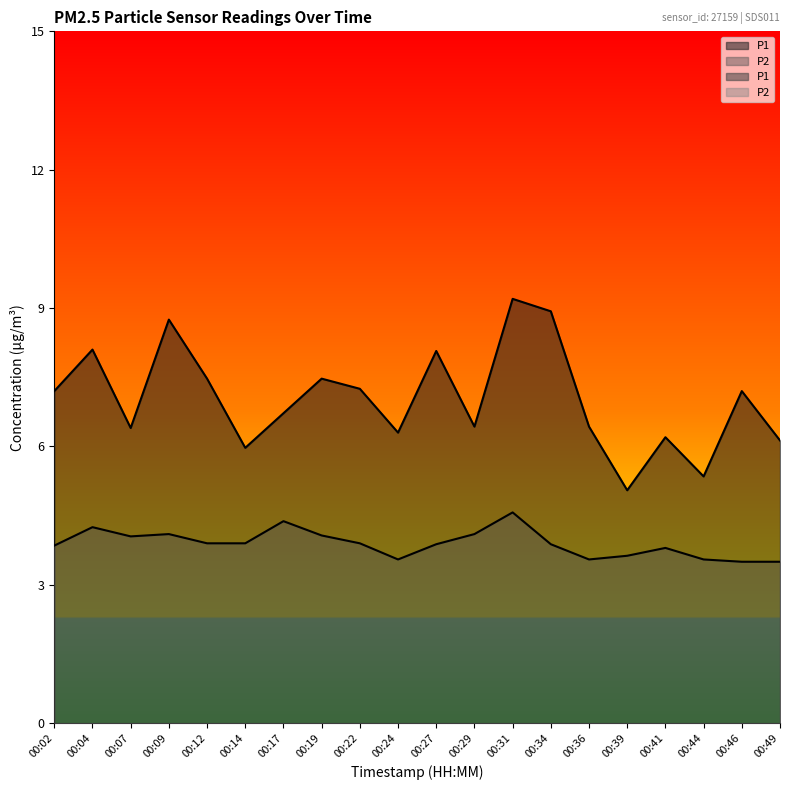

True or false: P2 has more than 0 points higher than both neighbors.

True